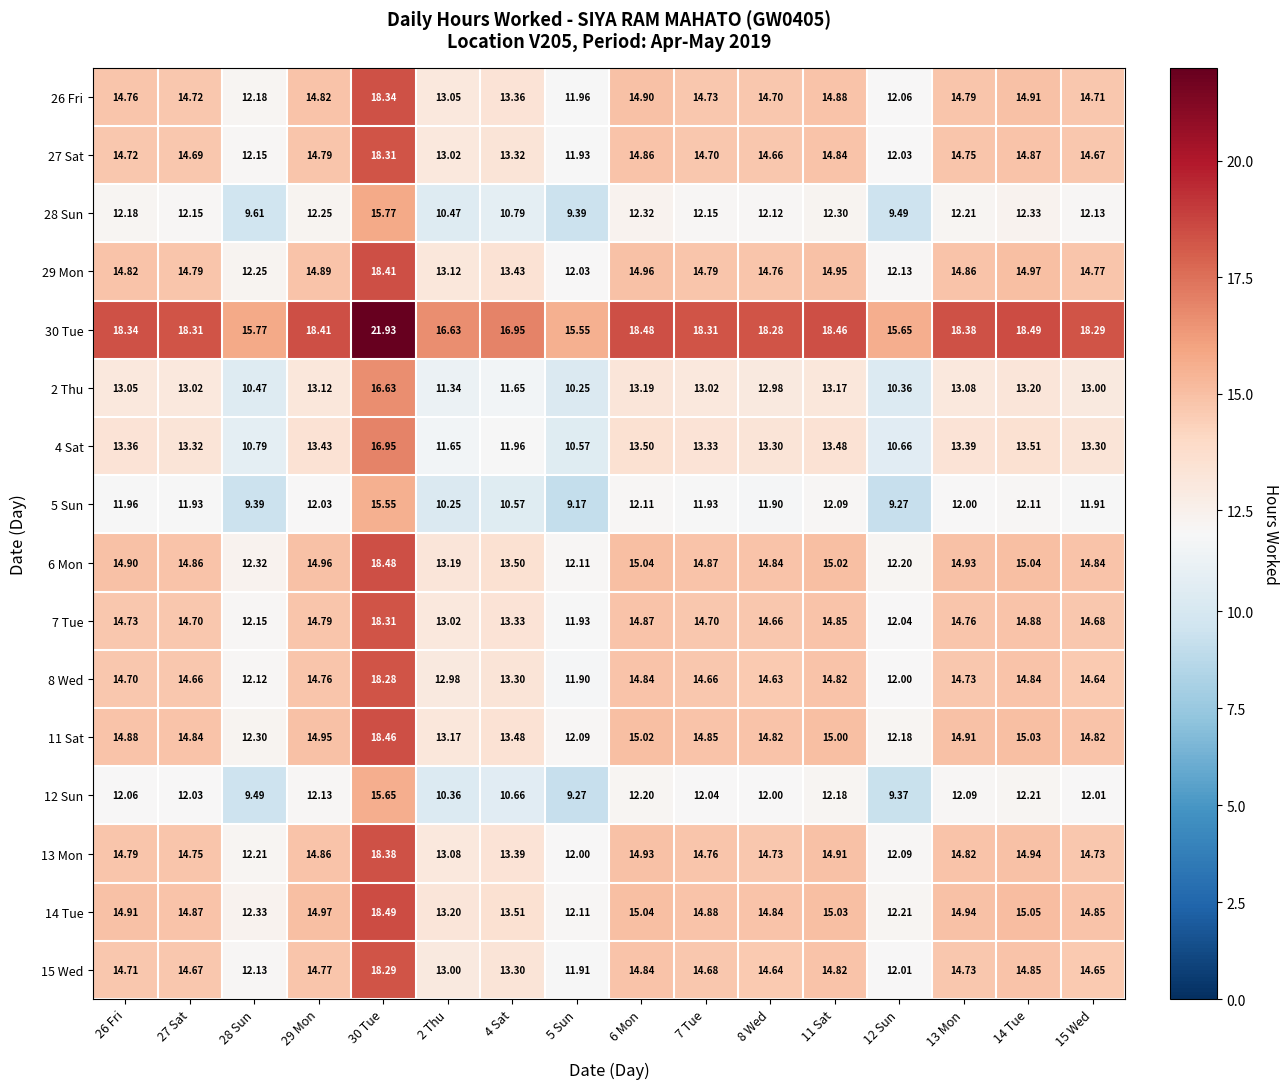

Is the value of 5 Sun at 11 Sat greater than the value of 28 Sun at 14 Tue?

No